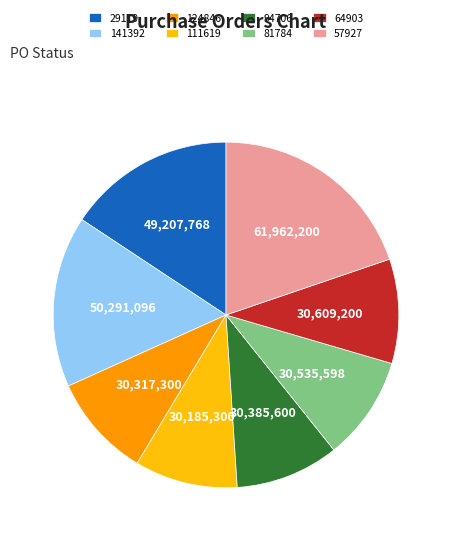

Which slice is the largest?

57927